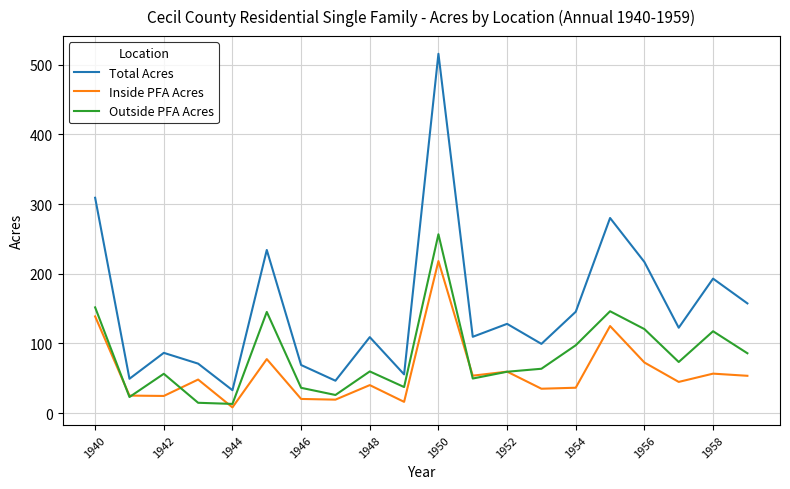

List the series in order of their overall mean, highest first.

Total Acres, Outside PFA Acres, Inside PFA Acres